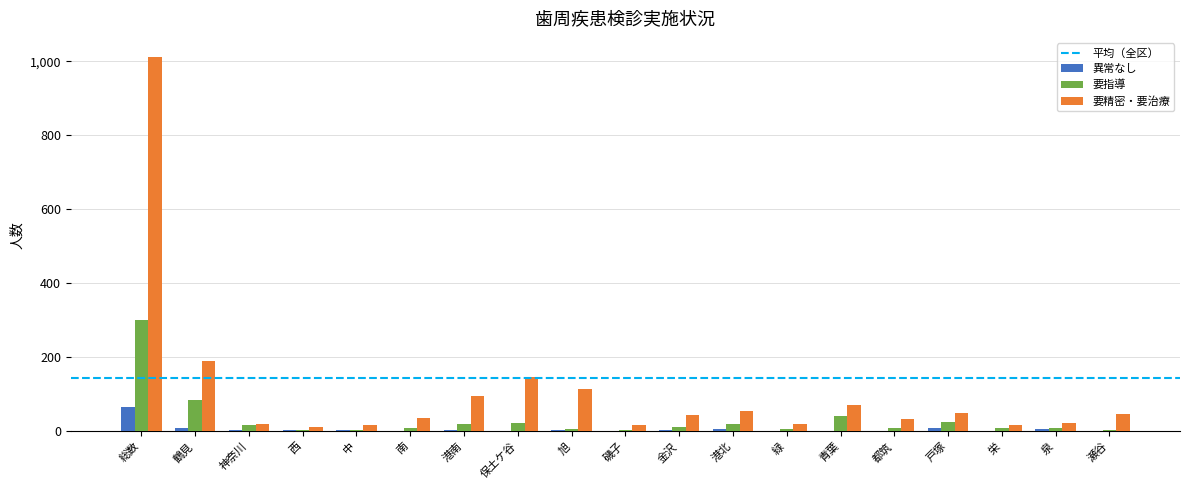

How many groups of bars are there?

19